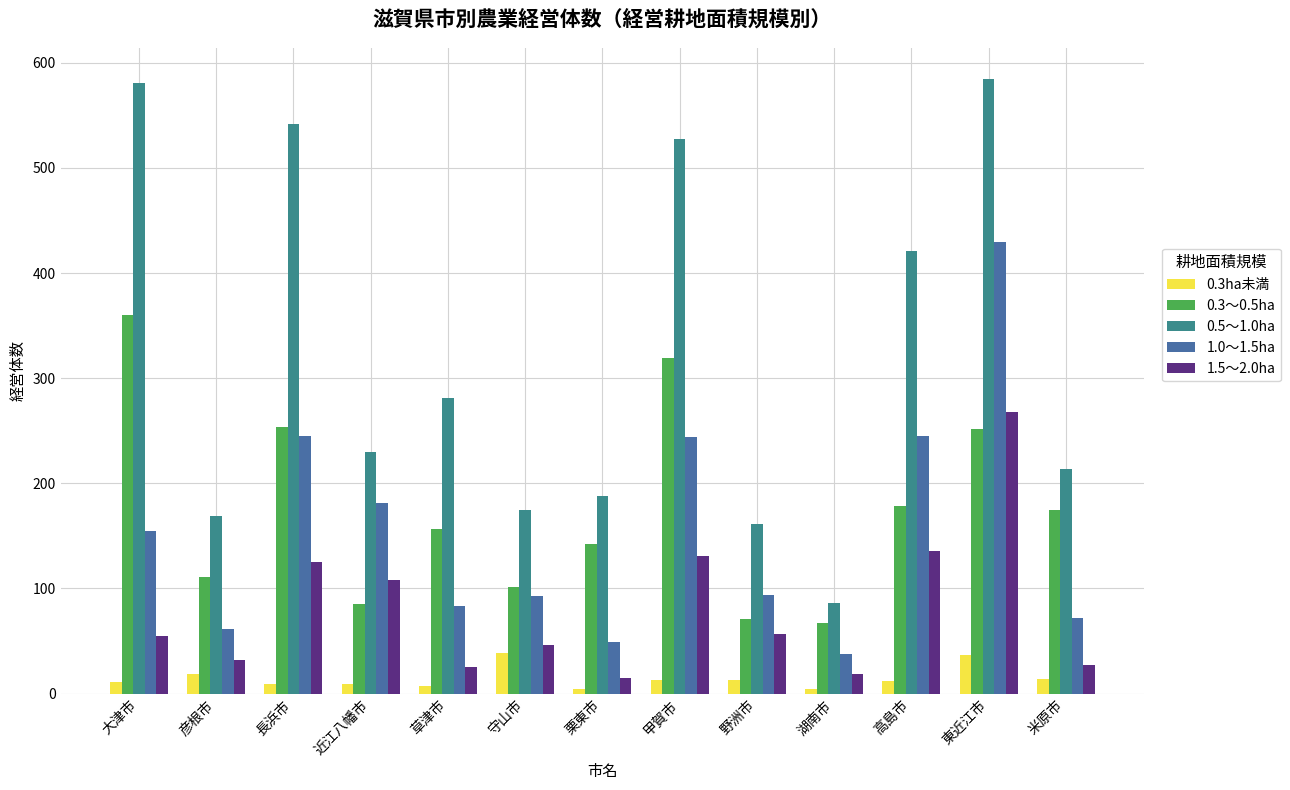

List the series in order of their peak value, lowest first.

0.3ha未満, 1.5～2.0ha, 0.3～0.5ha, 1.0～1.5ha, 0.5～1.0ha